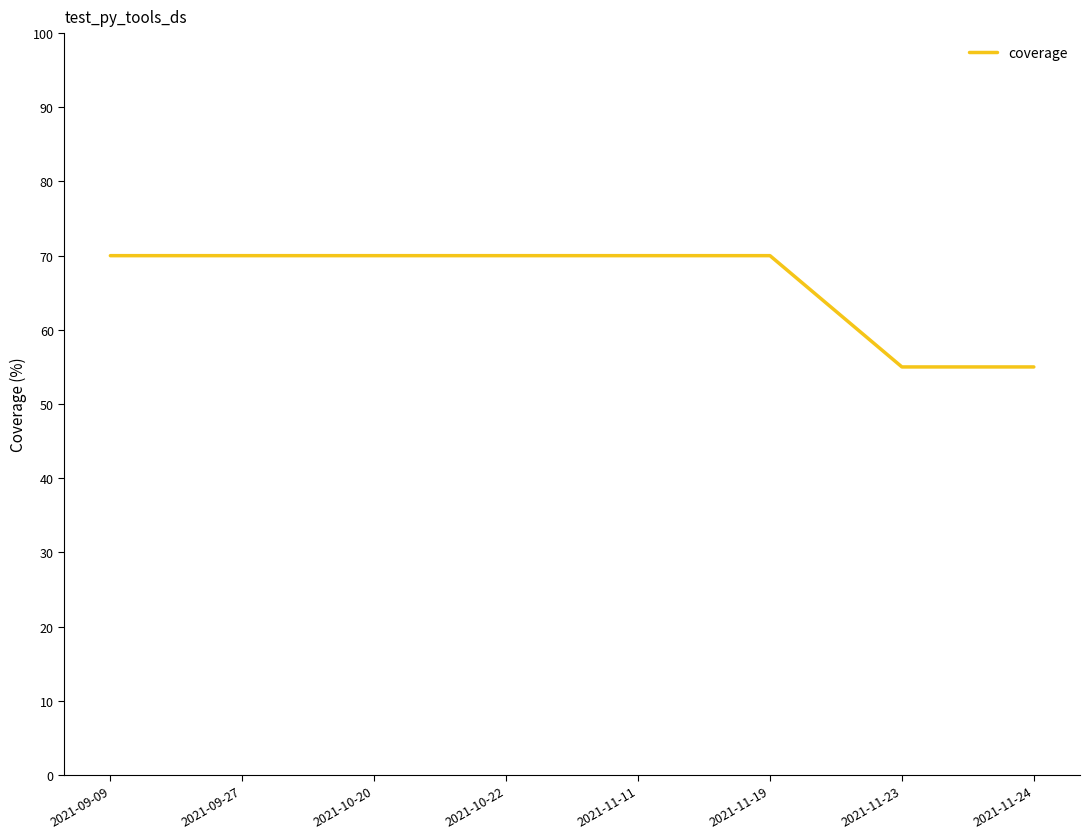

What is the sum of the values at 2021-11-23 and 2021-11-24?

110